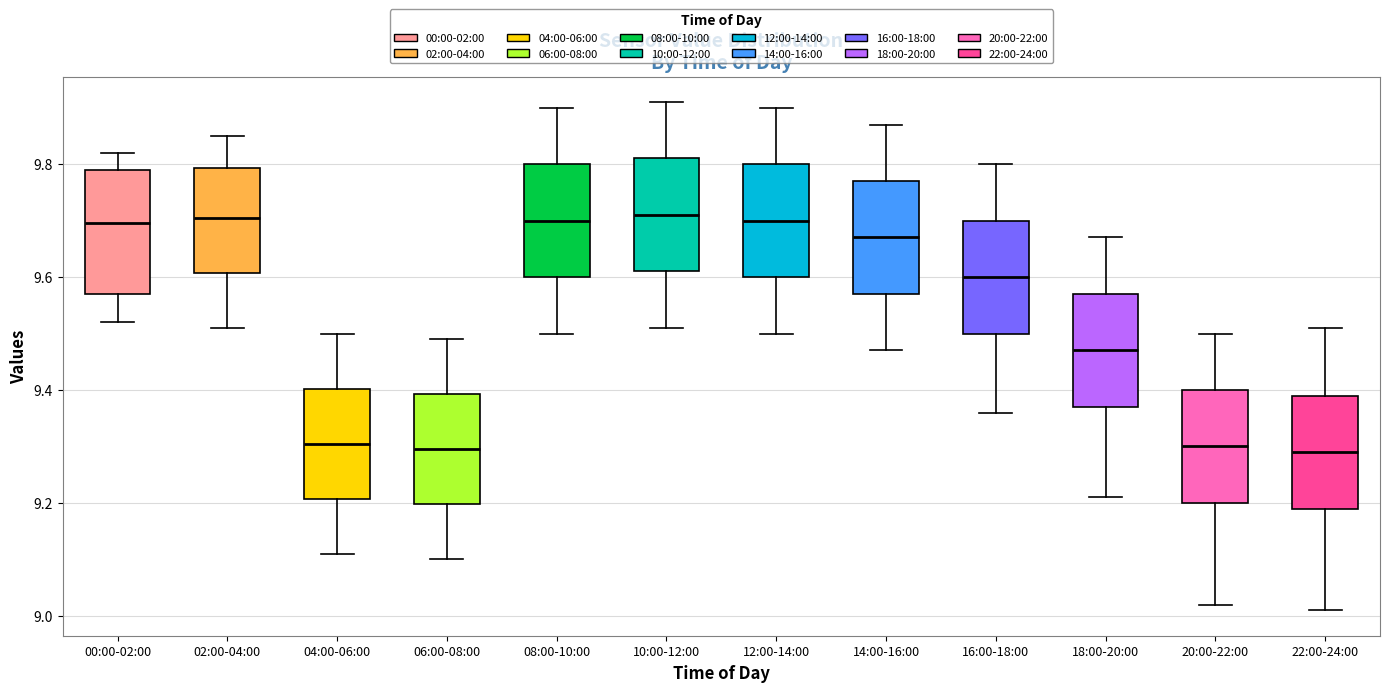

Reading left to right, read every box against the y-axis: the position of its median line, the range the box covers, and the ends of its whiskers. The values are not printed on the chart, so give them approximately, as read against the axis.

00:00-02:00: median 9.70, box 9.58 to 9.80, whiskers 9.52 to 9.82
02:00-04:00: median 9.70, box 9.60 to 9.80, whiskers 9.52 to 9.86
04:00-06:00: median 9.30, box 9.20 to 9.40, whiskers 9.12 to 9.50
06:00-08:00: median 9.30, box 9.20 to 9.40, whiskers 9.10 to 9.50
08:00-10:00: median 9.70, box 9.60 to 9.80, whiskers 9.50 to 9.90
10:00-12:00: median 9.72, box 9.62 to 9.82, whiskers 9.52 to 9.92
12:00-14:00: median 9.70, box 9.60 to 9.80, whiskers 9.50 to 9.90
14:00-16:00: median 9.68, box 9.58 to 9.78, whiskers 9.48 to 9.88
16:00-18:00: median 9.60, box 9.50 to 9.70, whiskers 9.36 to 9.80
18:00-20:00: median 9.48, box 9.38 to 9.58, whiskers 9.22 to 9.68
20:00-22:00: median 9.30, box 9.20 to 9.40, whiskers 9.02 to 9.50
22:00-24:00: median 9.30, box 9.20 to 9.40, whiskers 9.02 to 9.52